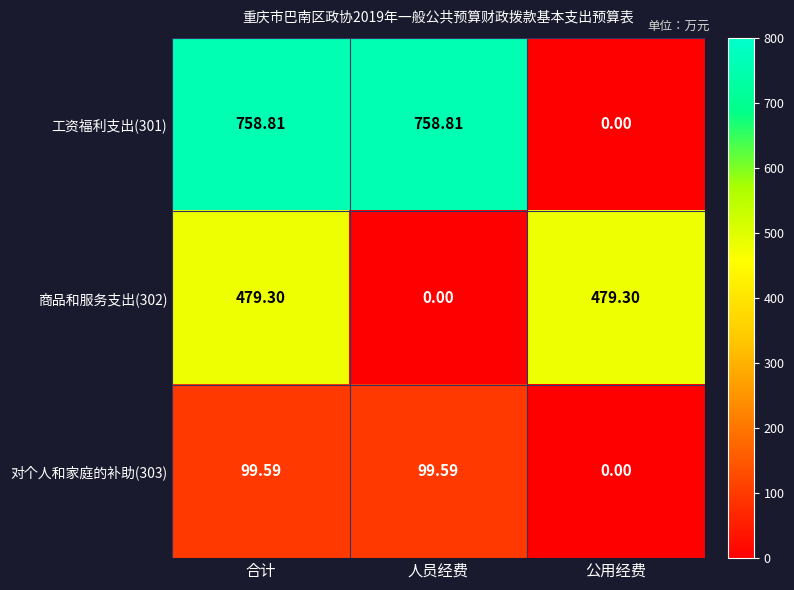

Where does the 商品和服务支出(302) series first go above 479?

合计